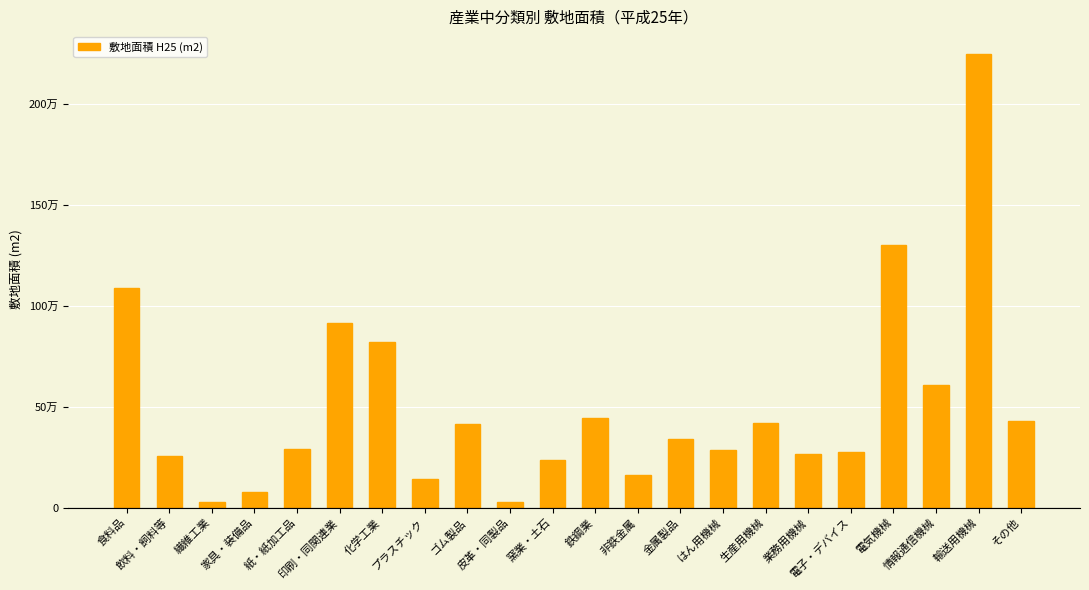

True or false: the data shows 1086169 at 食料品.

True